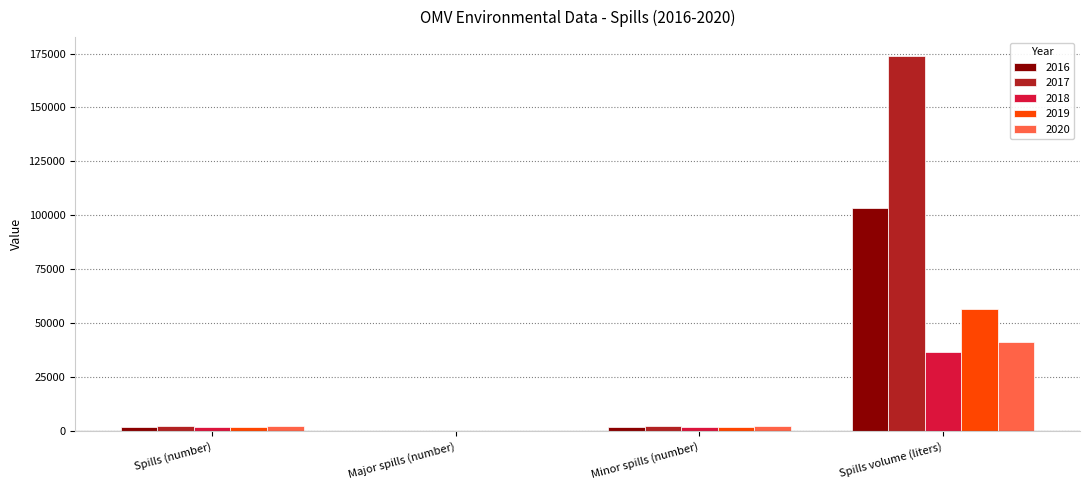

What is the total value across all series at Spills volume (liters)?

412269